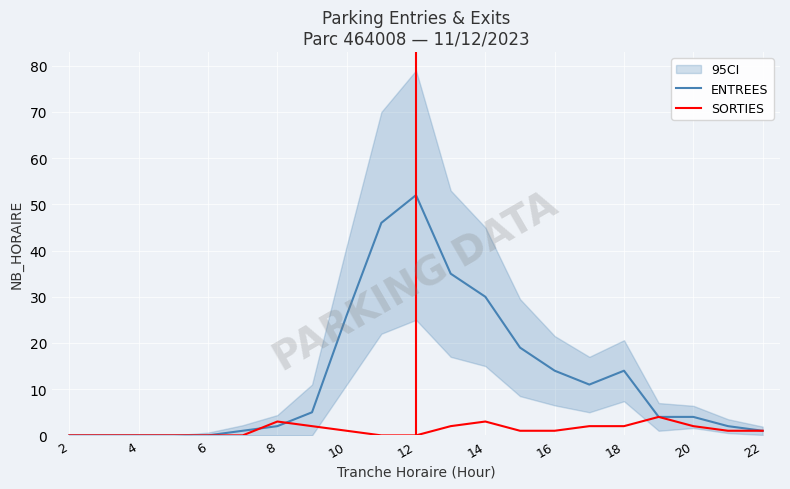

What are all the series names shown in the legend?

ENTREES, SORTIES